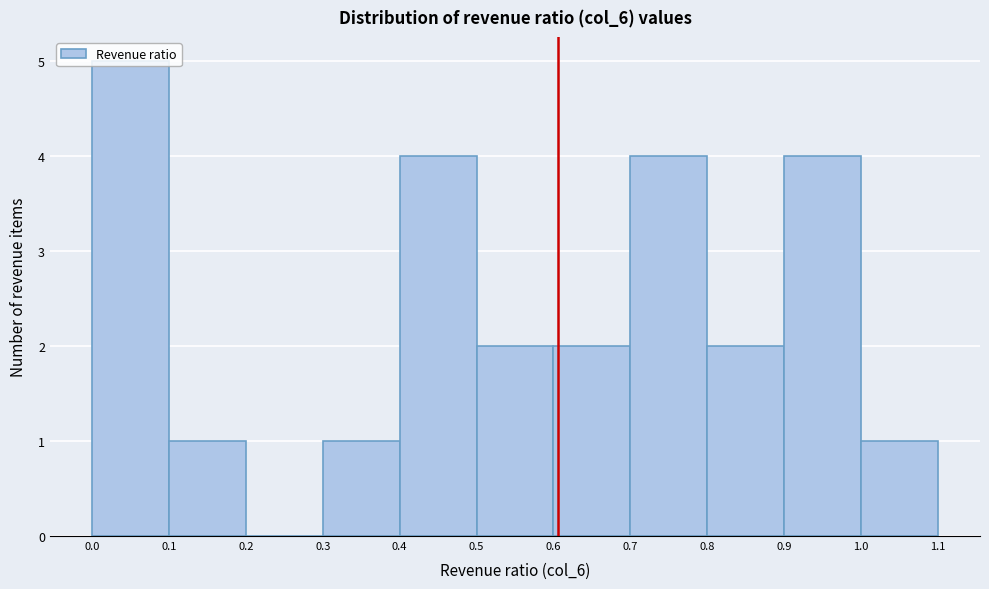

Reading left to right, list every bar in this chart as the range it spans on the x-axis followed by its height. The values are not printed on the chart, so give them approximately, as read against the axis.

0.0 to 0.1: 5
0.1 to 0.2: 1
0.2 to 0.3: 0
0.3 to 0.4: 1
0.4 to 0.5: 4
0.5 to 0.6: 2
0.6 to 0.7: 2
0.7 to 0.8: 4
0.8 to 0.9: 2
0.9 to 1.0: 4
1.0 to 1.1: 1